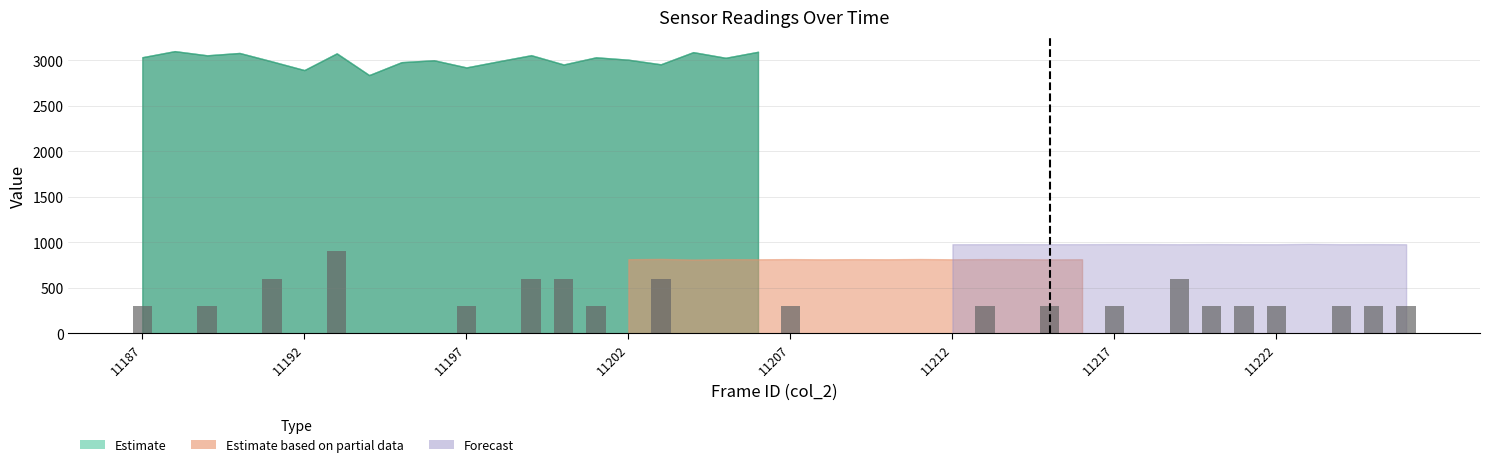

Count the number of categories in the chart.

40